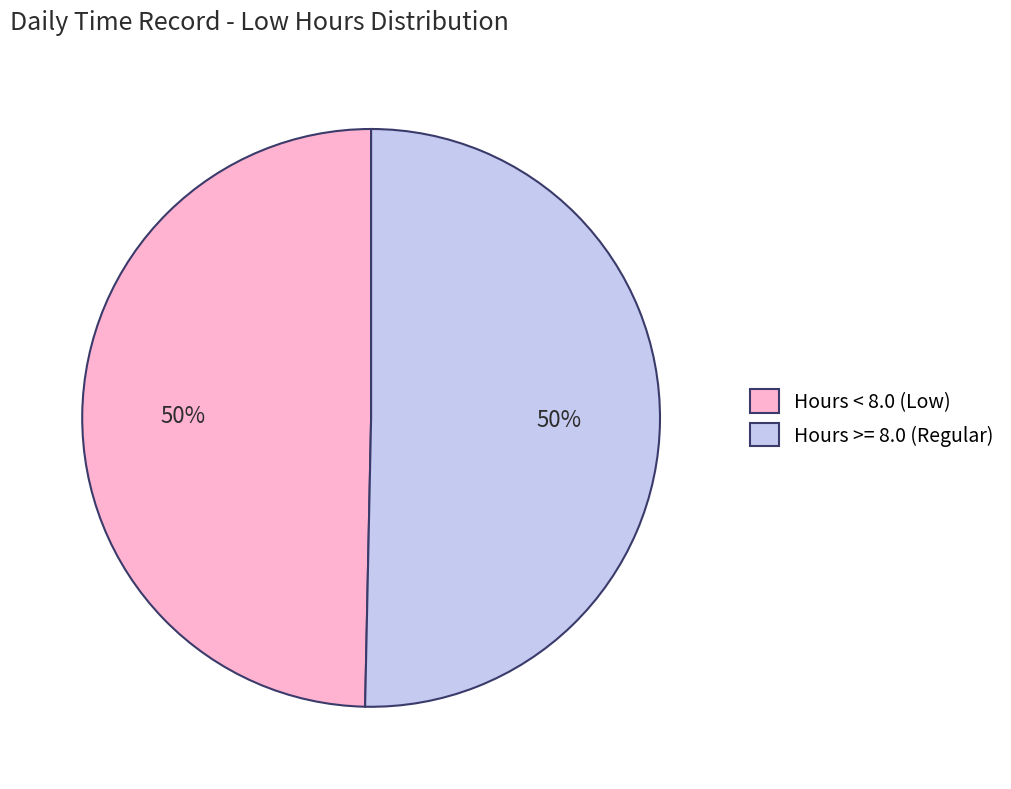

To the nearest percent, what portion does Hours < 8.0 (Low) represent?

50%